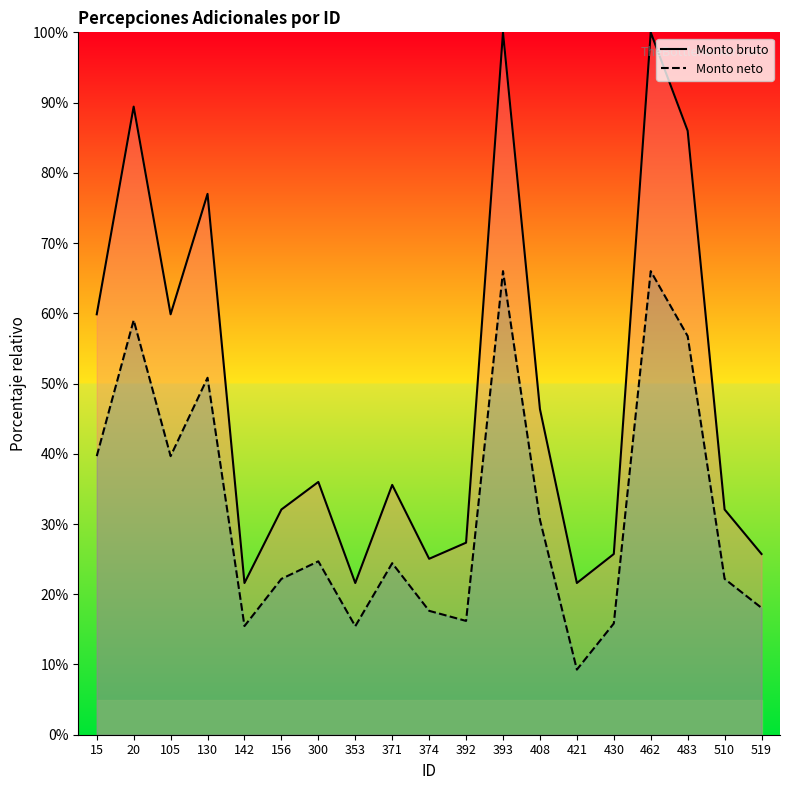

Which series has the largest total across all categories?

Monto bruto